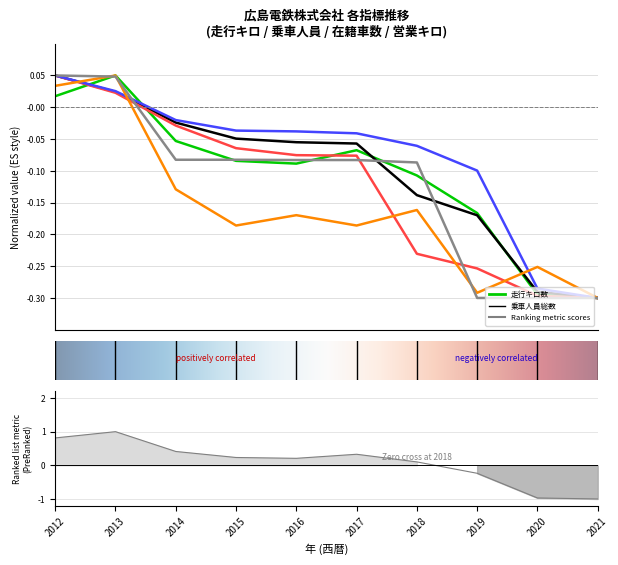

Which has a higher value, 2012 or 2017?

2012